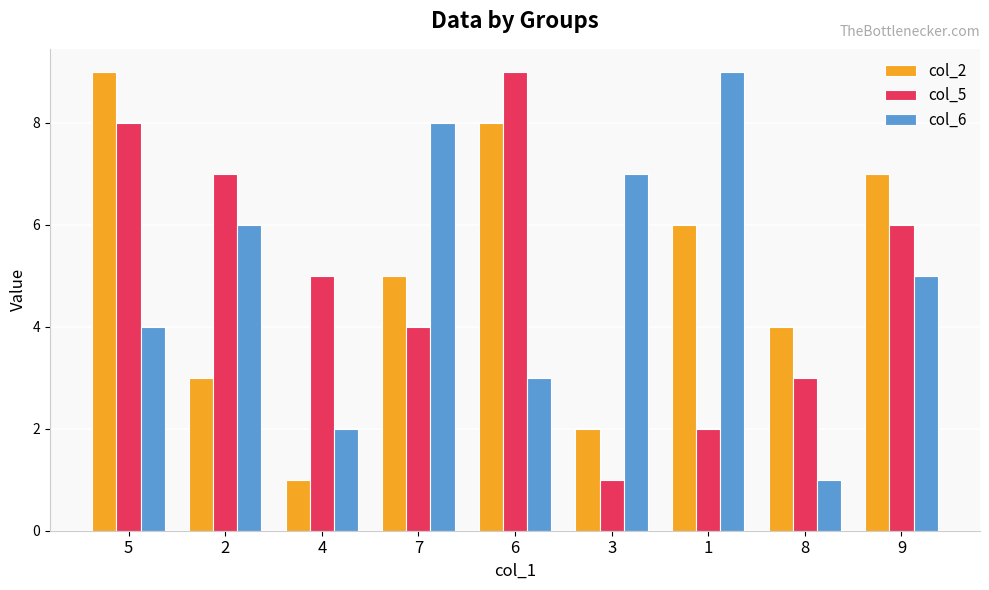

What is the label of the 3rd bar from the right?

1